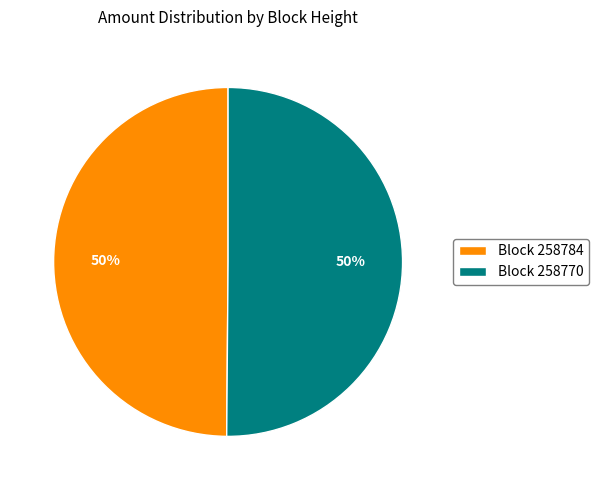

To the nearest percent, what percentage of the pie is Block 258784?

50%